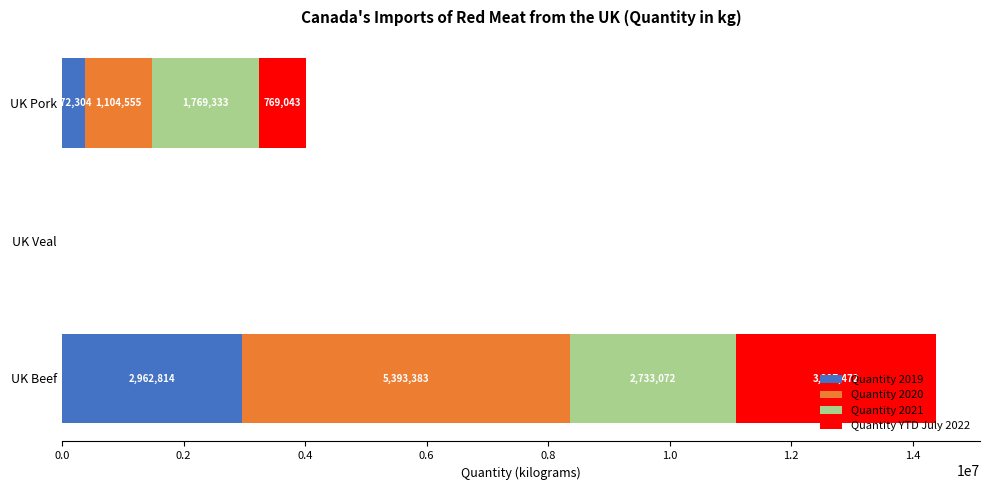

What is the sum of the Quantity 2019 values at UK Beef and UK Pork?

3335118